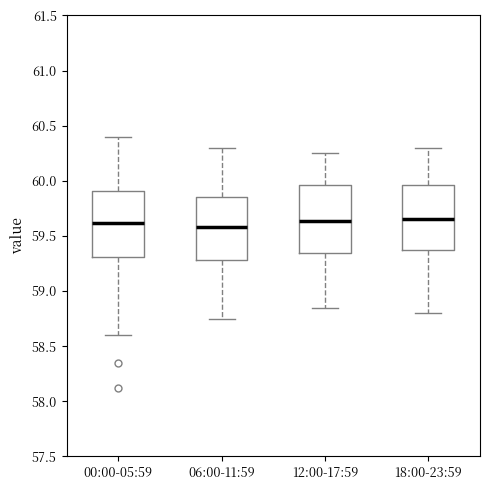

Reading left to right, transcribe this box plot: for each box, give where its median line is, the range the box spans, and where its two whiskers end, as read against the y-axis. The values are not printed on the chart, so give them approximately, as read against the axis.

00:00-05:59: median 59.60, box 59.30 to 59.90, whiskers 58.60 to 60.40
06:00-11:59: median 59.60, box 59.30 to 59.85, whiskers 58.75 to 60.30
12:00-17:59: median 59.65, box 59.35 to 59.95, whiskers 58.85 to 60.25
18:00-23:59: median 59.65, box 59.35 to 59.95, whiskers 58.80 to 60.30